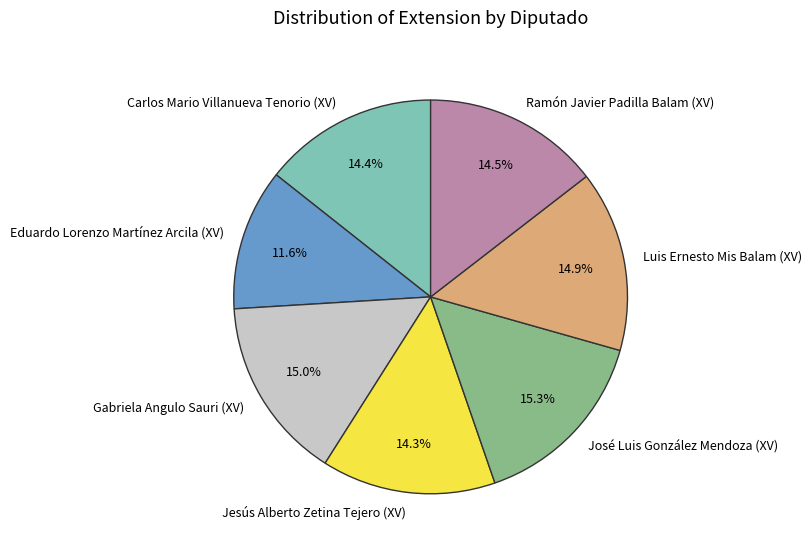

The Eduardo Lorenzo Martínez Arcila (XV) slice represents 12% of the pie. True or false?

True